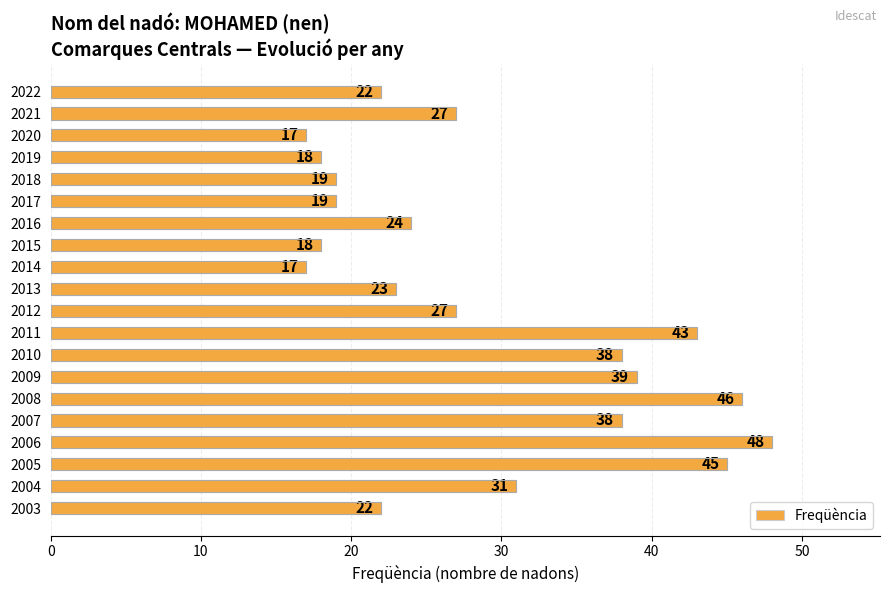

The value at 2021 is 11. True or false?

False